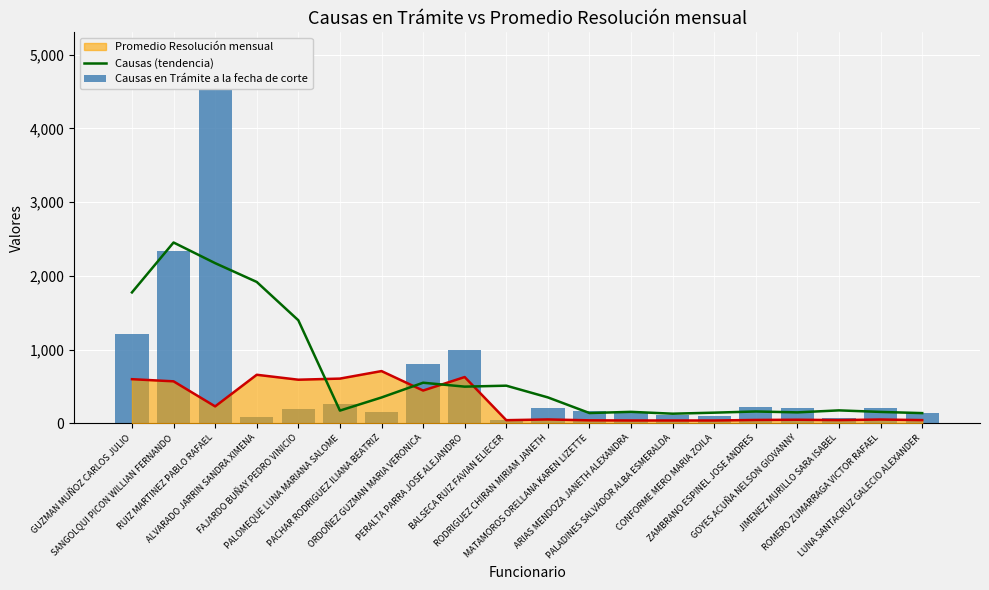

What is the difference between the maximum and second lowest values in the Causas (tendencia) series?

2314